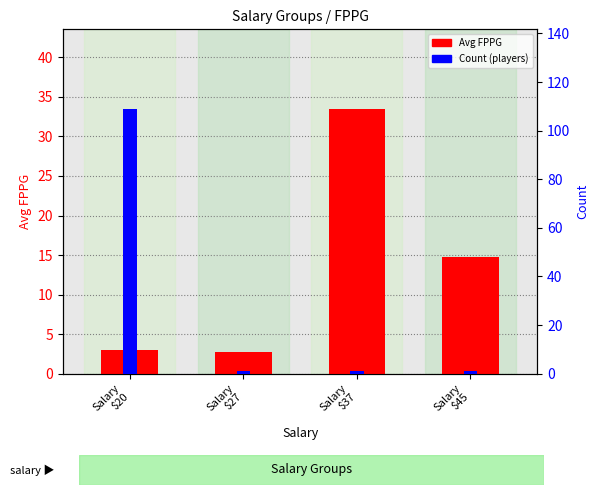

Rank the series at Salary
$37 from lowest to highest value.

Count, Avg FPPG